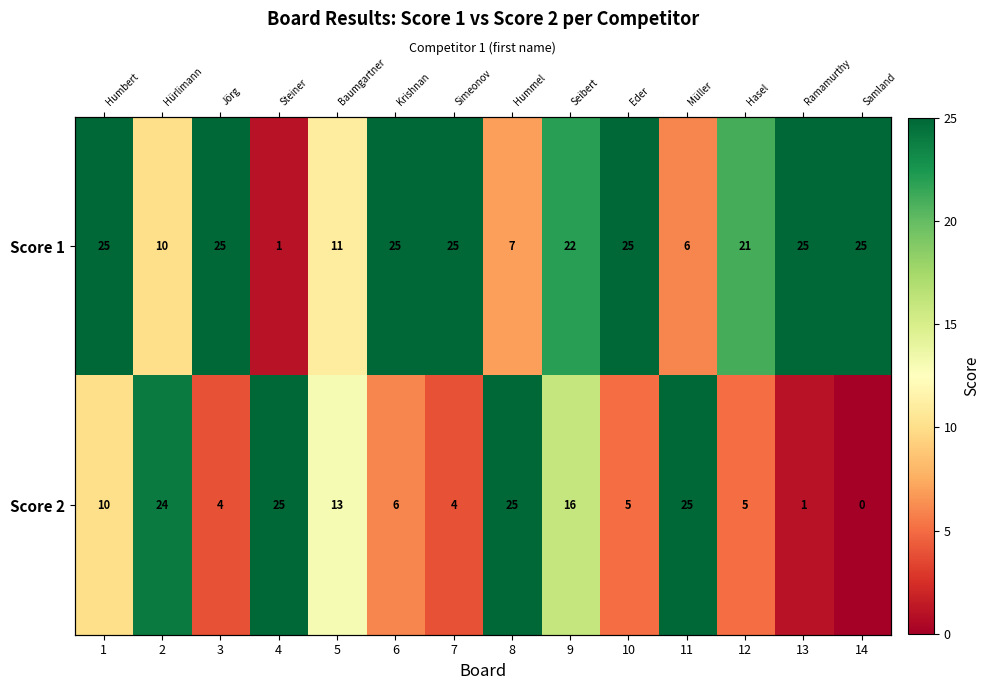

The value of Score 1 at 9 is 22. True or false?

True